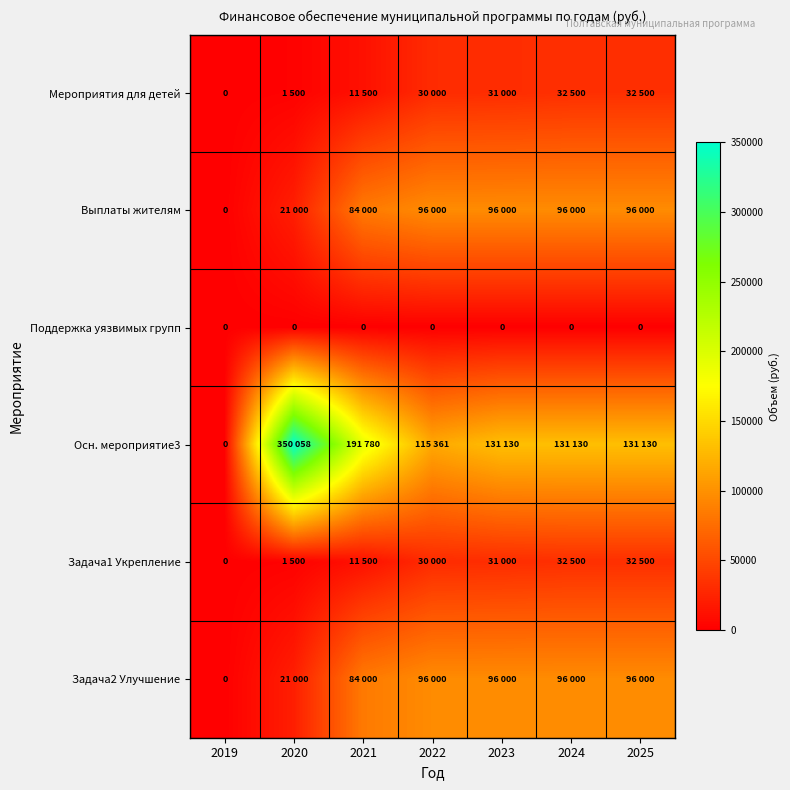

What is the total value across all series at 2024?

388130